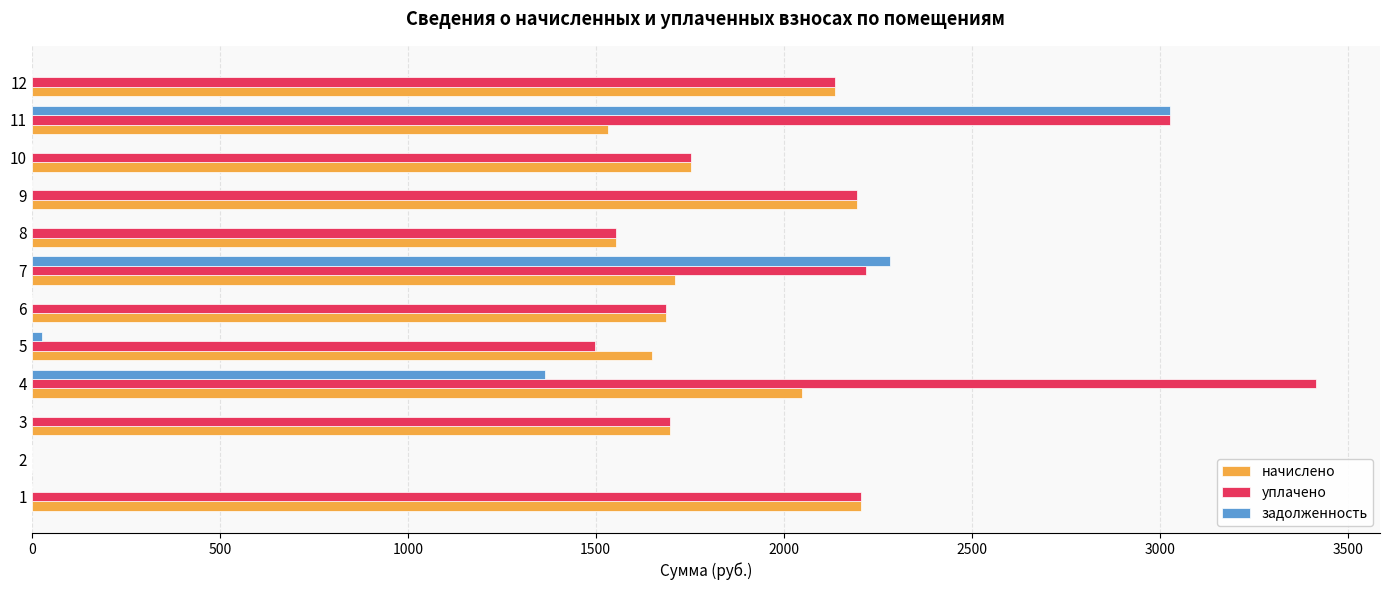

The value of начислено at 8 is 2506.8. True or false?

False